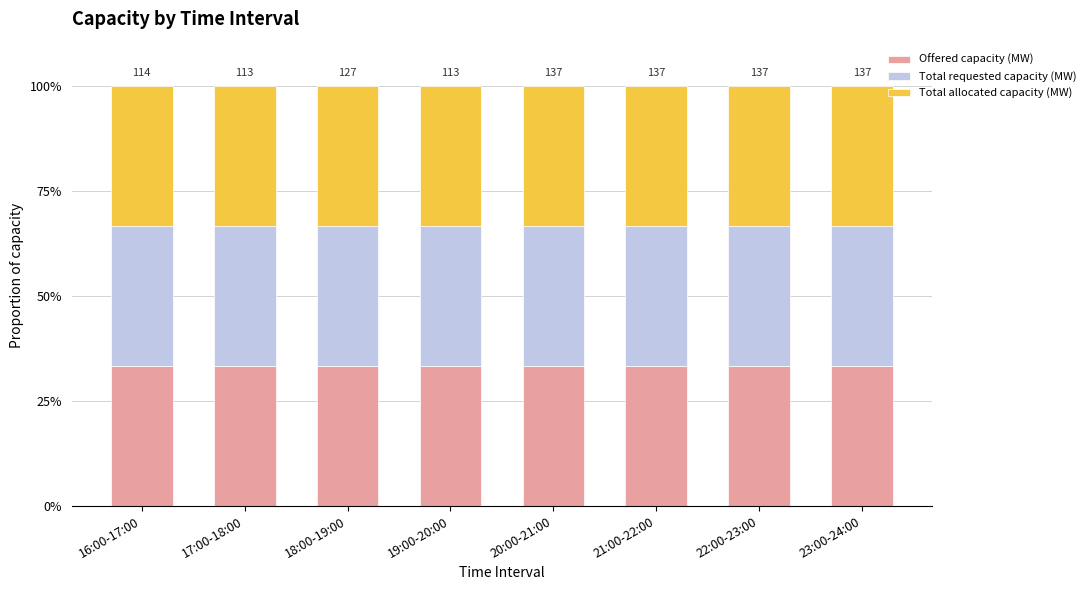

What is the sum of all Offered capacity (MW) values?

1015